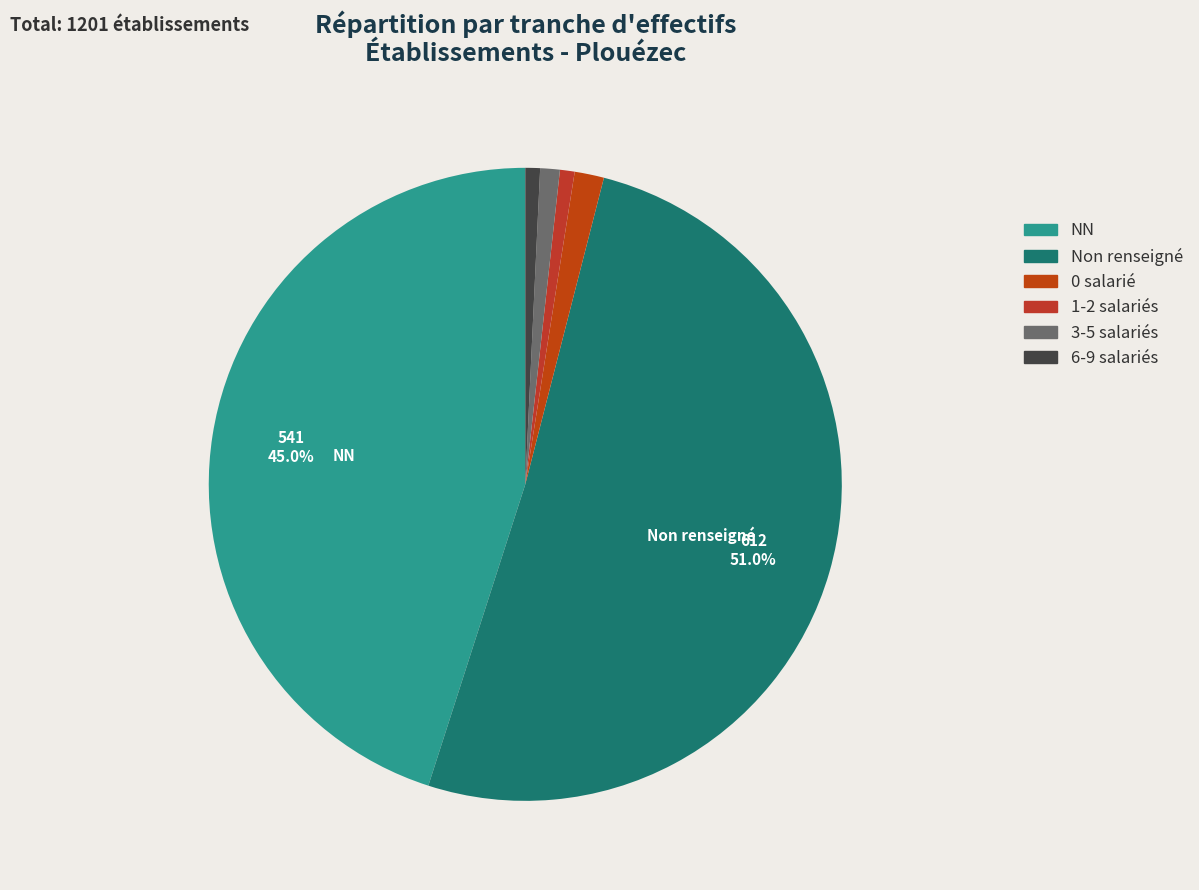

Count the number of slices in the pie.

6